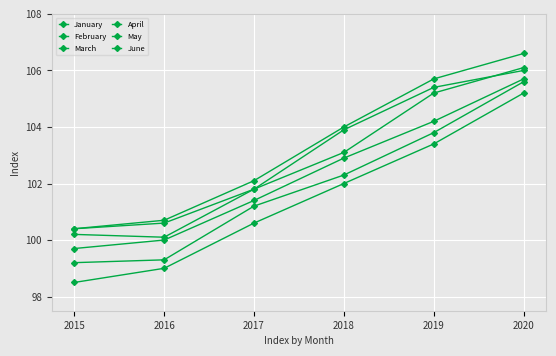

How many data points does each series have?

6